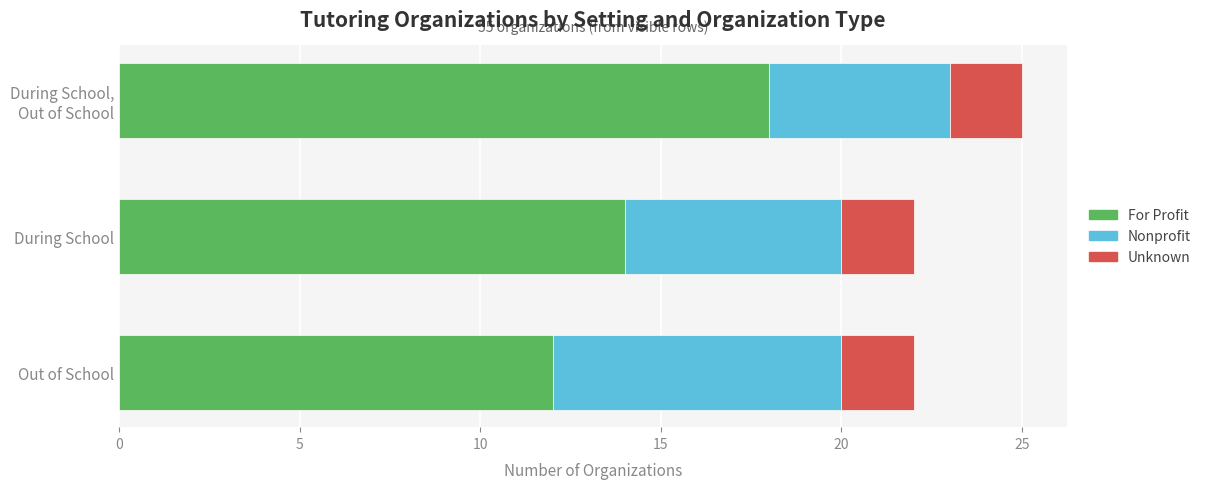

What is the maximum value for For Profit?

18